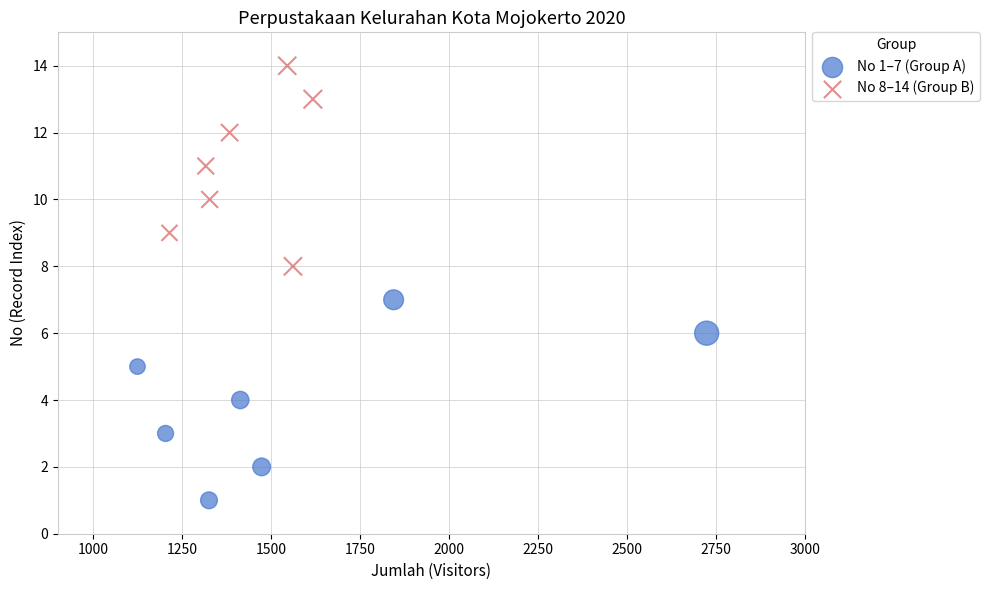

Which series contains the lowest Y value?

No 1–7 (Group A)